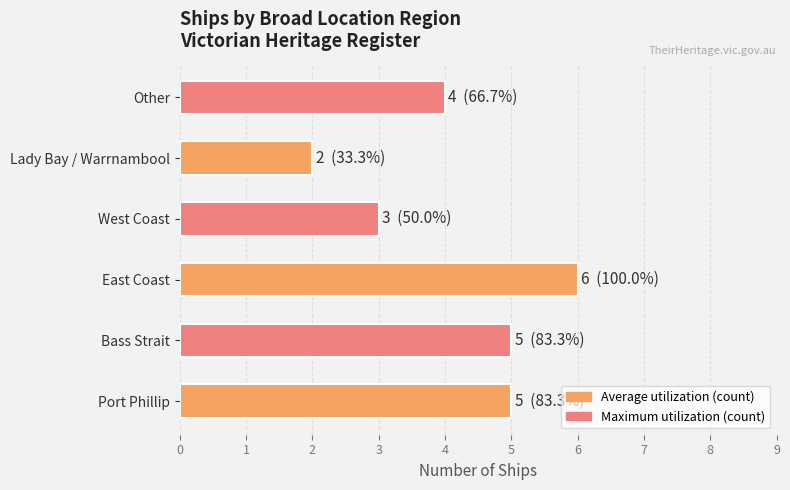

What is the sum of the values at Other and Port Phillip?

9